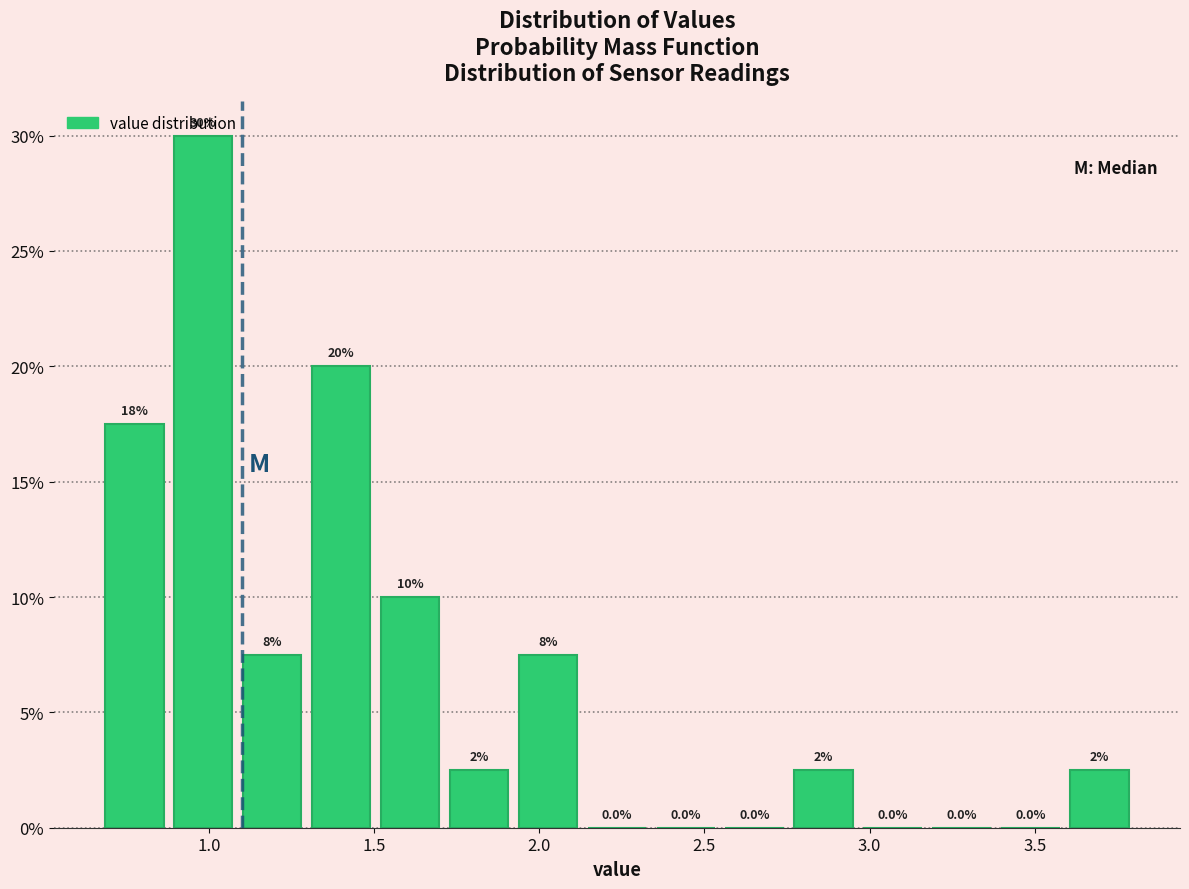

Which range on the x-axis has the tallest bar?

0.90 to 1.10